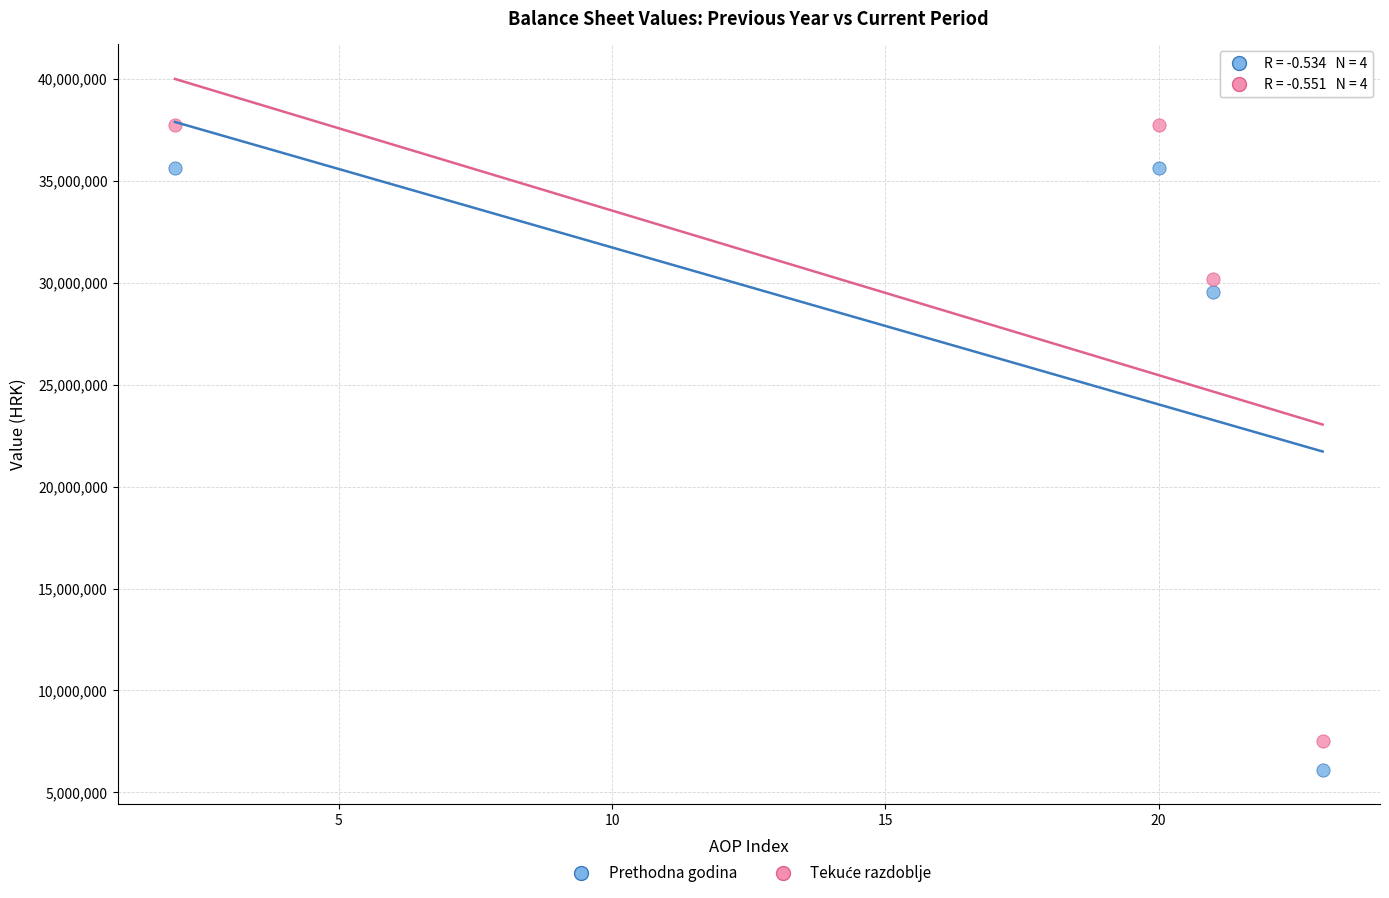

Across all series, what Y value is closest to 21917452?

29543887